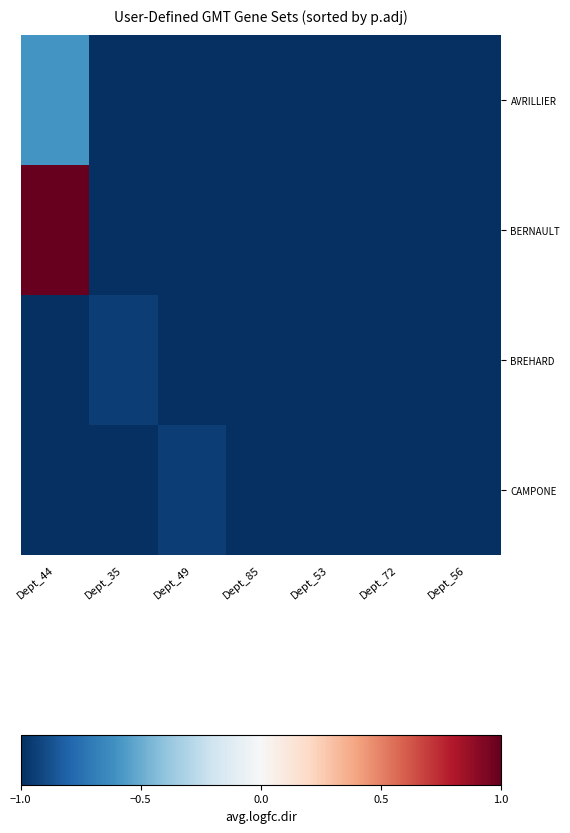

Which has a higher value, Dept_56 or Dept_85?

Dept_56